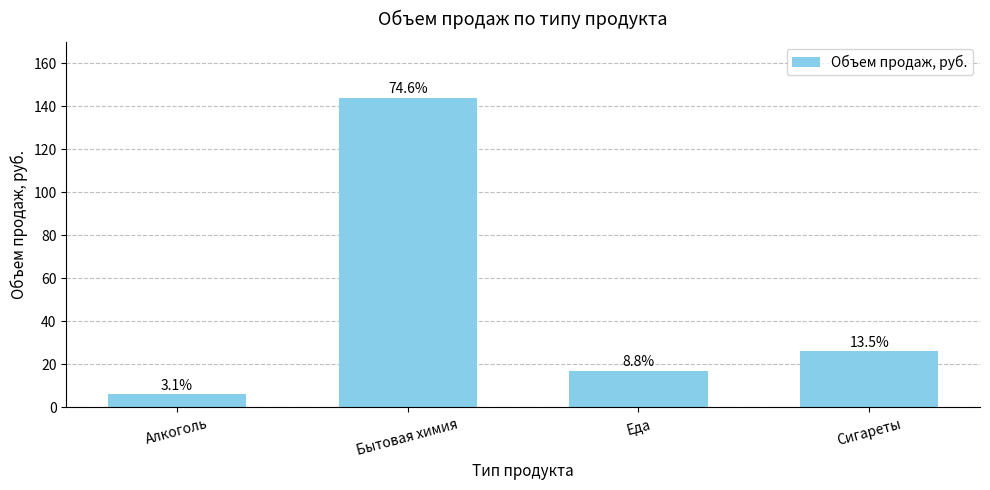

Reading right to left, what are all the values shown in this chart?

Сигареты=26	Еда=17	Бытовая химия=144	Алкоголь=6